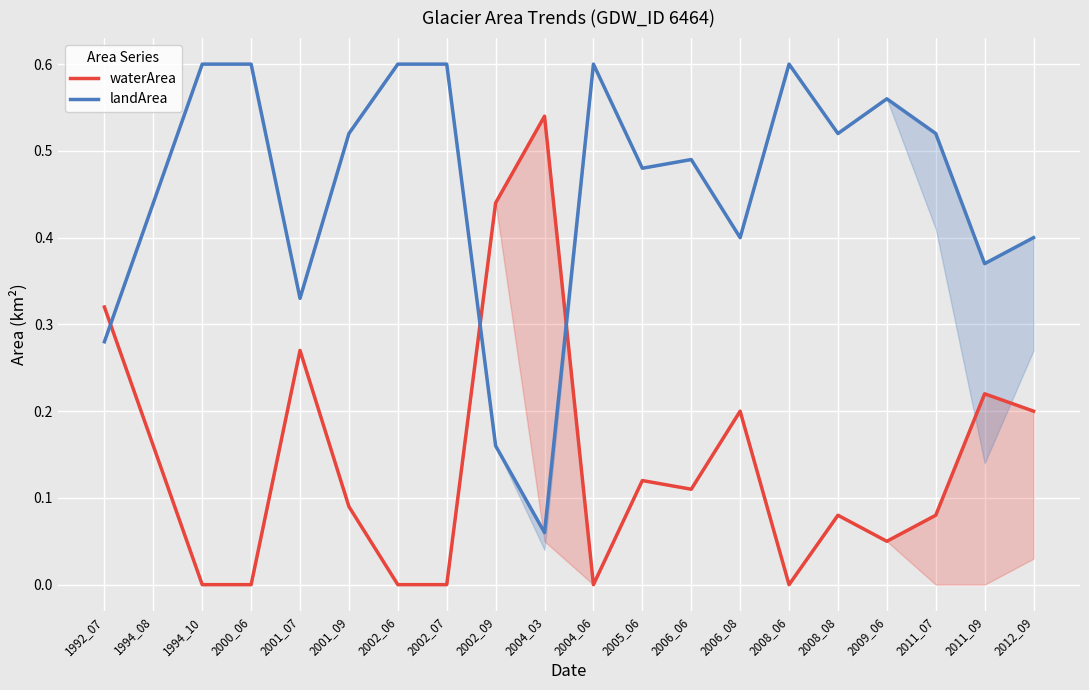

What is the total value across all series at 2000_06?

0.6